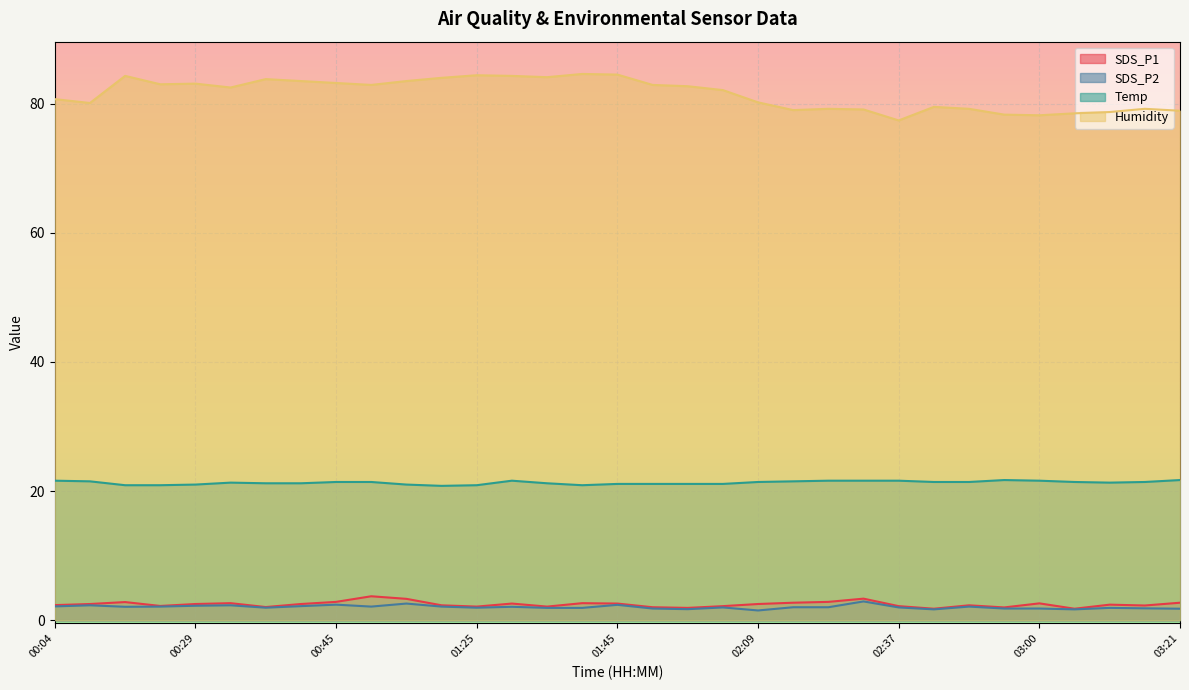

What is the label of the 16th point from the left?

01:38